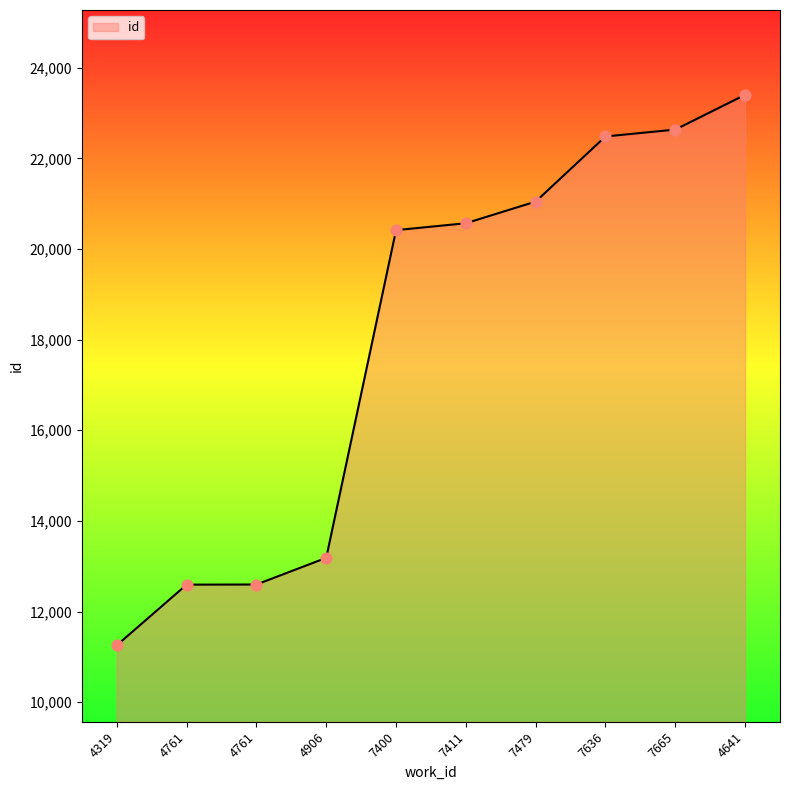

What is the change in value from 4761 to 4641?

+10810